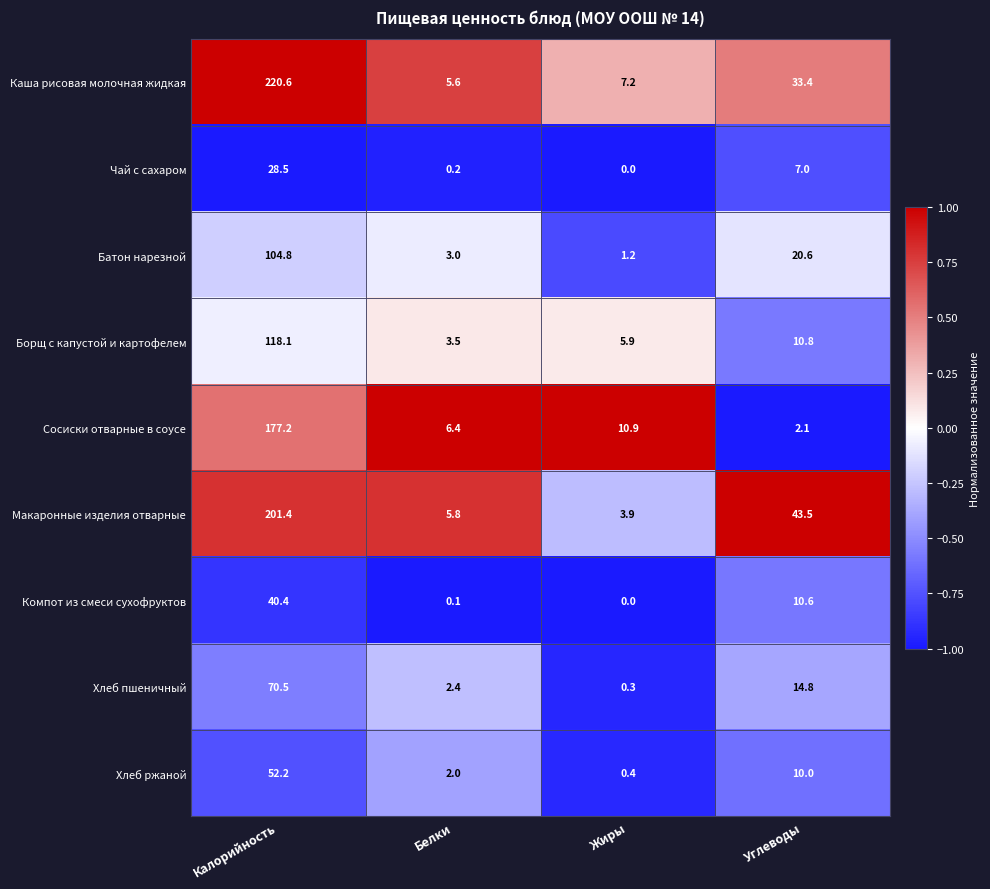

What is the sum of all Батон нарезной values?

129.6